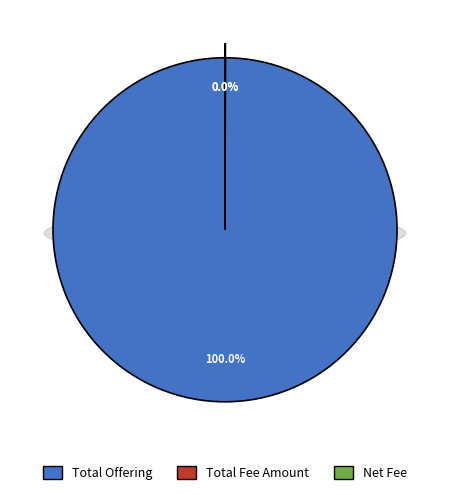

Is the sum of Net Fee and Total Offering greater than half?

Yes